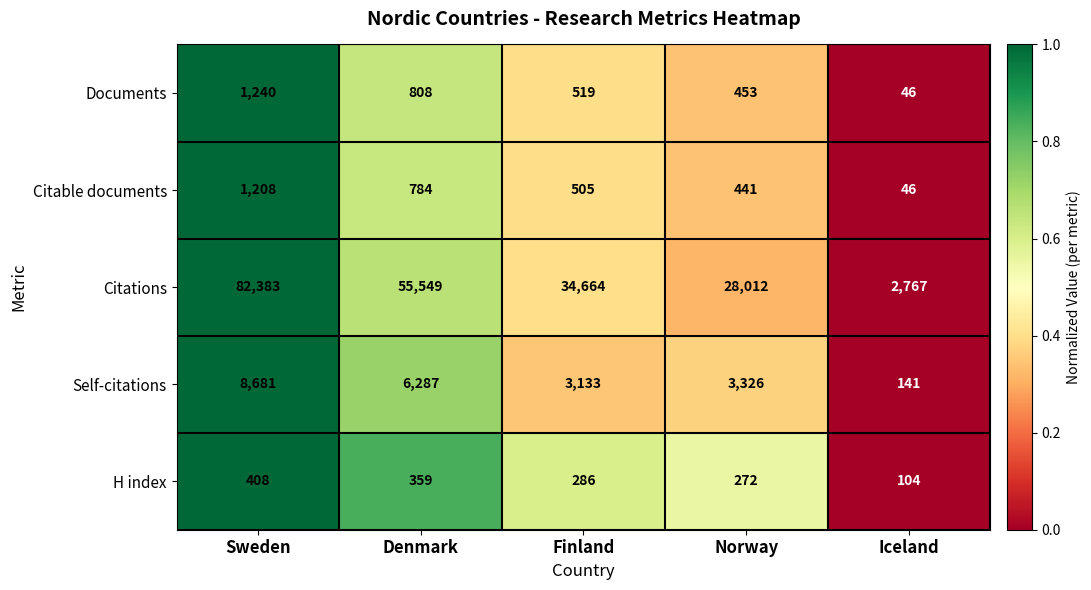

Reading left to right, list all the values displayed in this chart.

Documents: Sweden=1240	Denmark=808	Finland=519	Norway=453	Iceland=46
Citable documents: Sweden=1208	Denmark=784	Finland=505	Norway=441	Iceland=46
Citations: Sweden=82383	Denmark=55549	Finland=34664	Norway=28012	Iceland=2767
Self-citations: Sweden=8681	Denmark=6287	Finland=3133	Norway=3326	Iceland=141
H index: Sweden=408	Denmark=359	Finland=286	Norway=272	Iceland=104